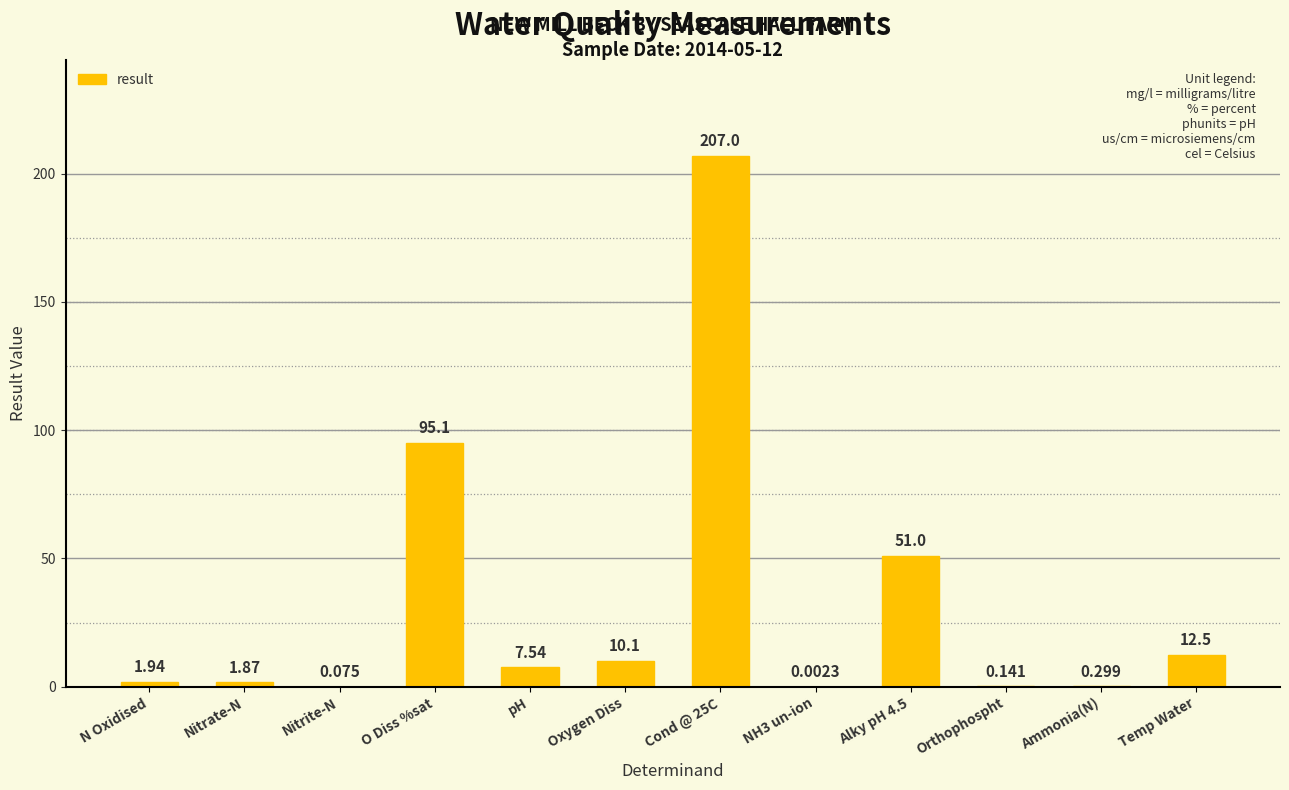

Between N Oxidised and pH, which is larger?

pH